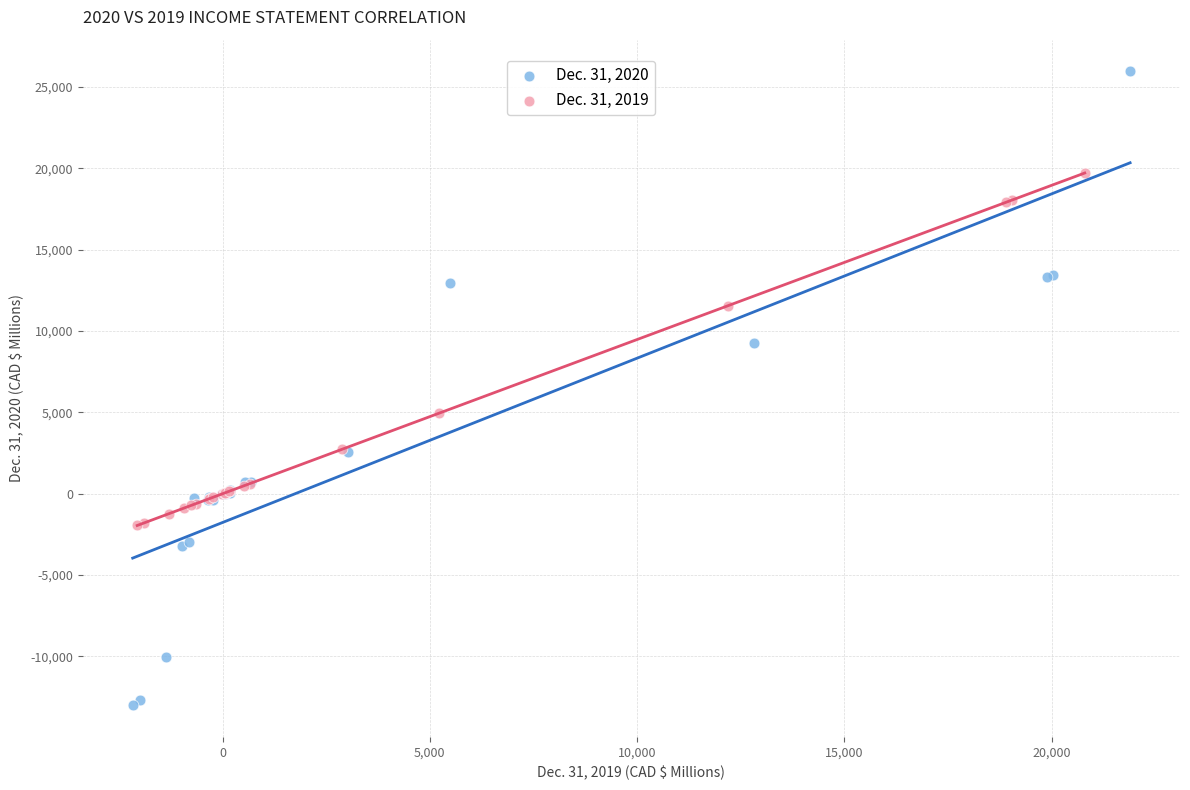

What are all the series names shown in the legend?

Dec. 31, 2020, Dec. 31, 2019